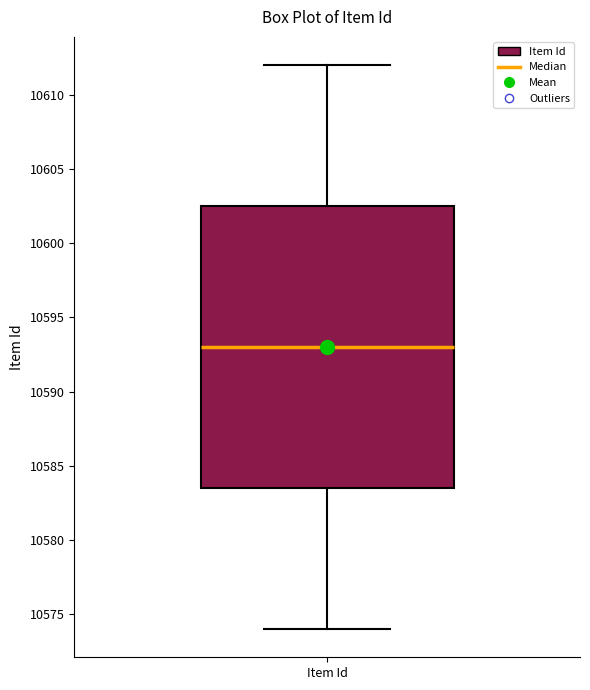

Where is the lower edge of the box for Item Id on the y-axis? The values are not printed on the chart, so give them approximately, as read against the axis.

10583.5